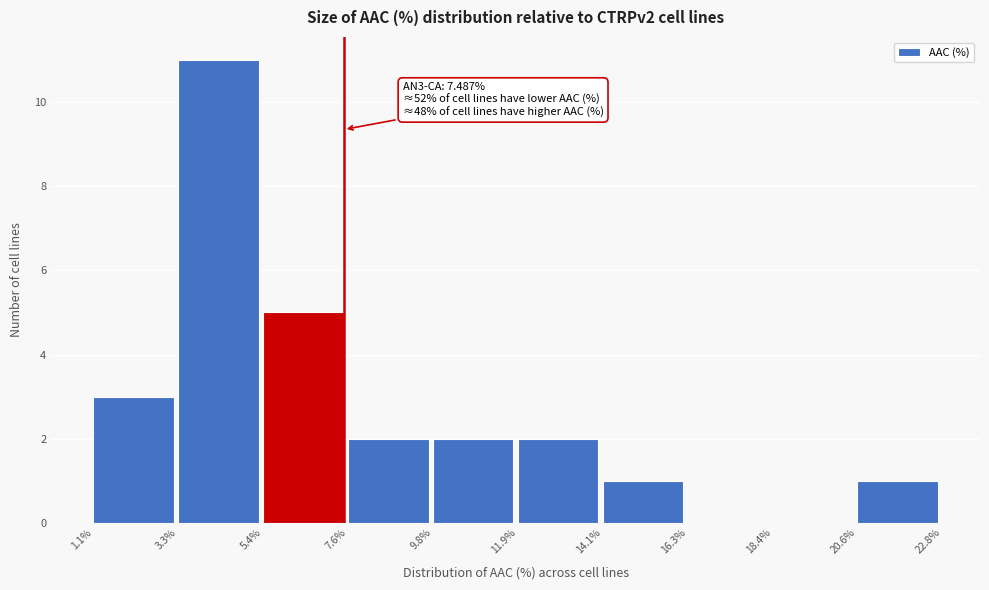

Over which range of the x-axis is the bar tallest?

3.3% to 5.4%